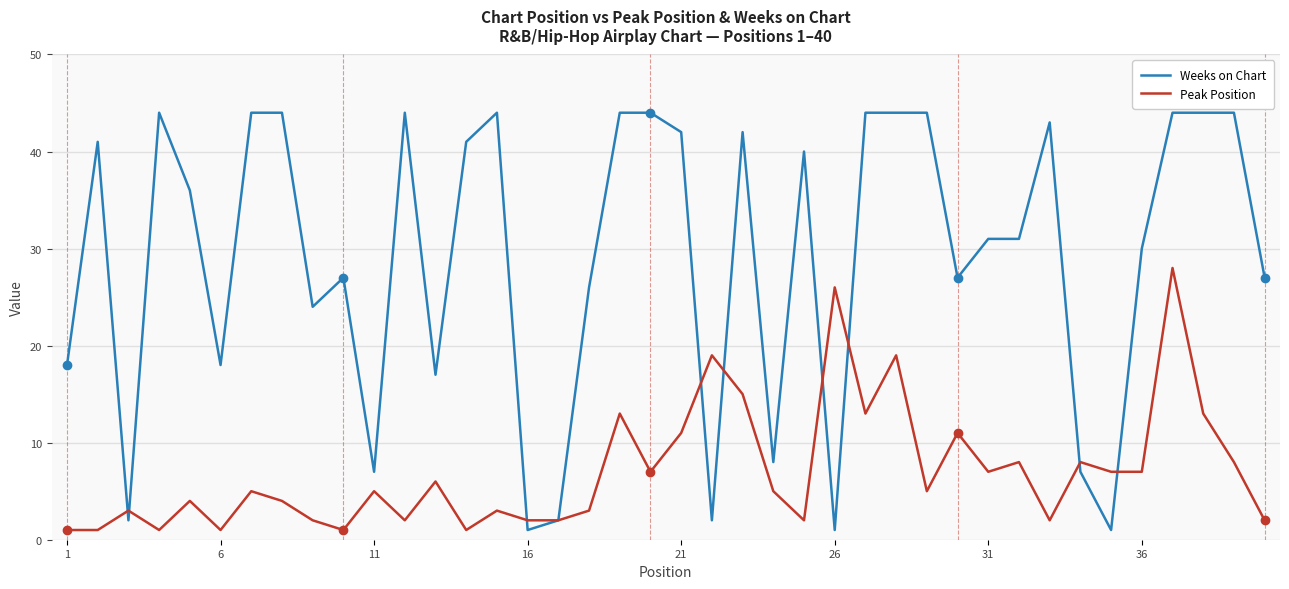

List the series in order of their peak value, lowest first.

Peak Position, Weeks on Chart